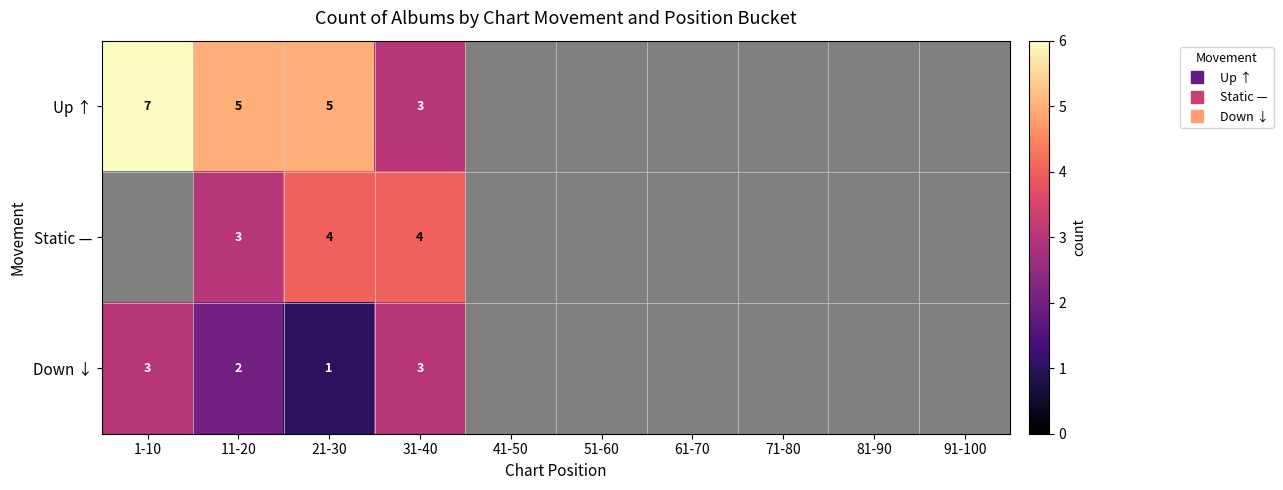

What is the maximum value shown in the chart?

7.0